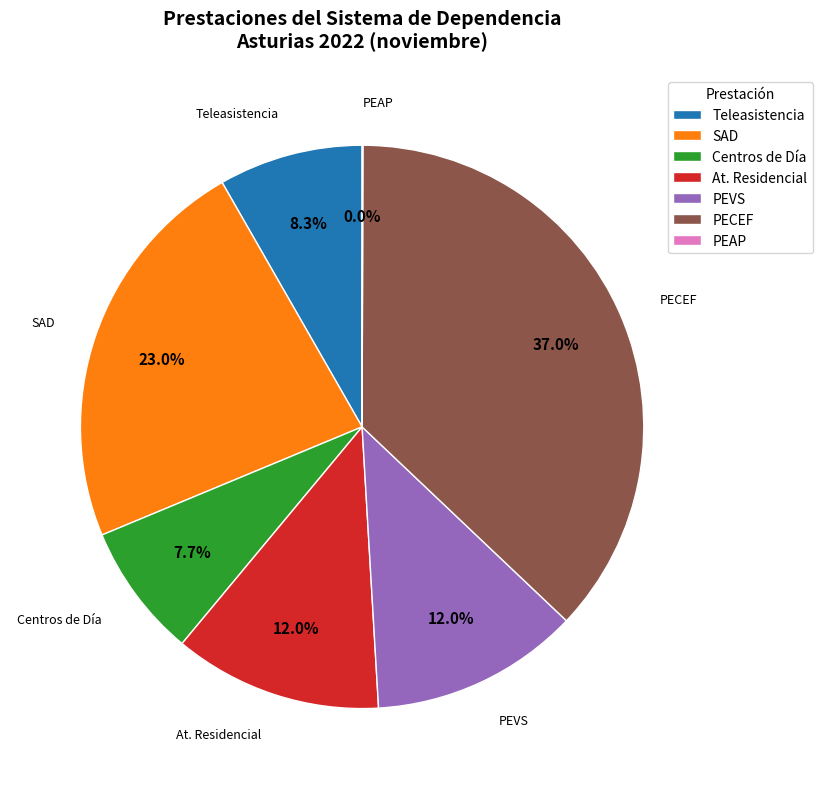

Does Centros de Día account for over 50% of the chart?

No